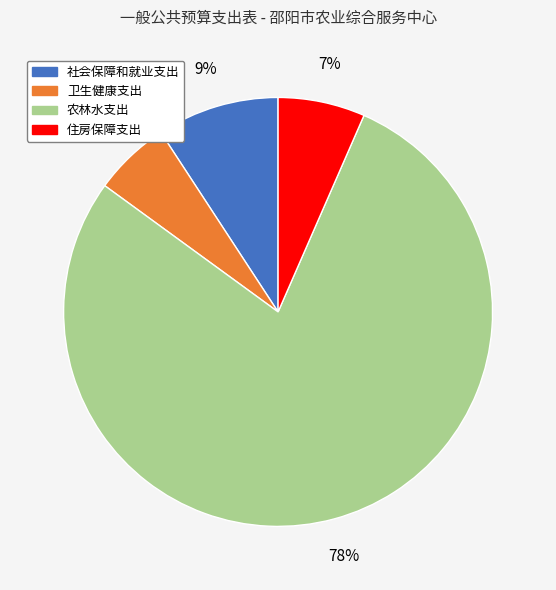

Count the number of slices in the pie.

4